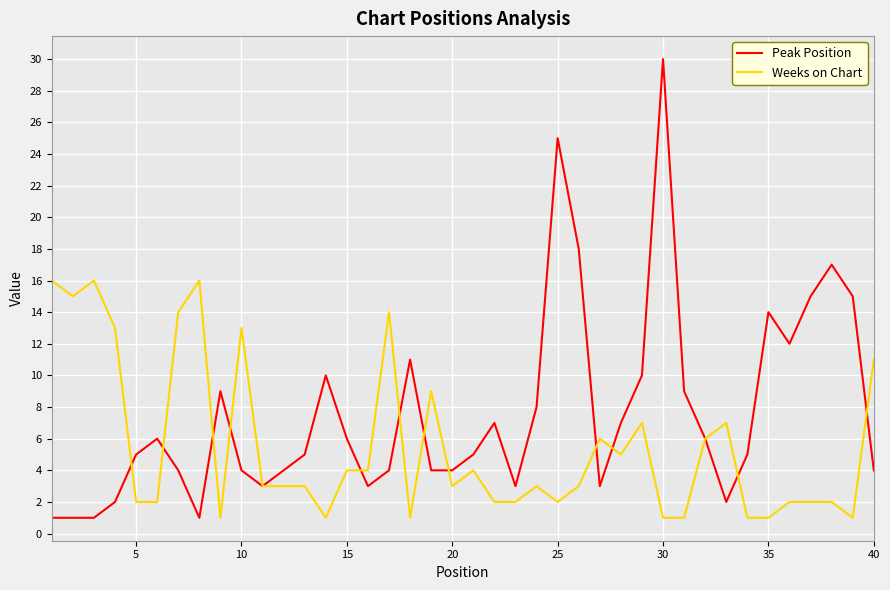

What is the sum of all Peak Position values?

303